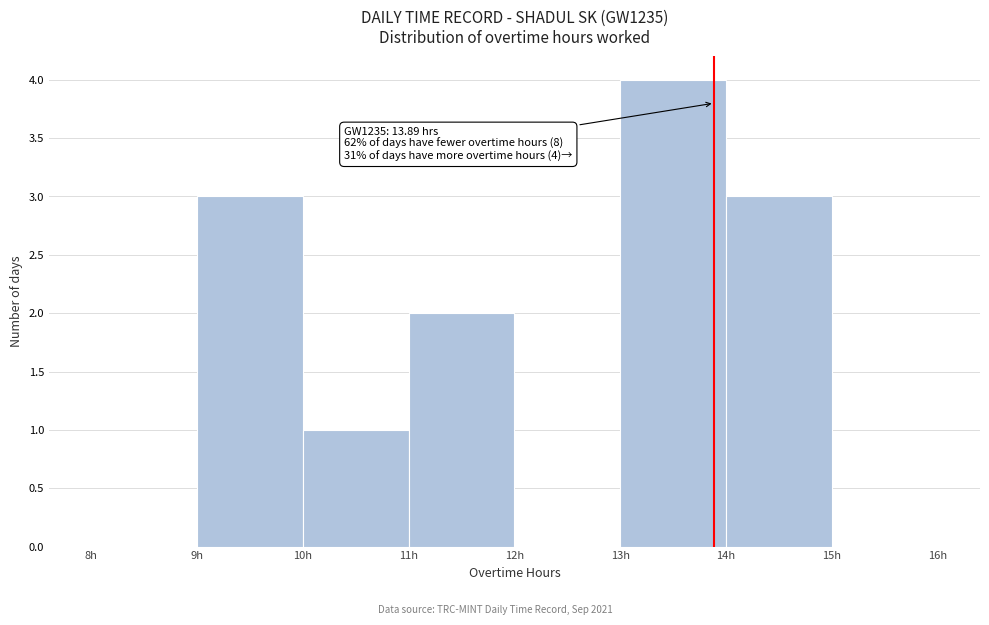

Which range on the x-axis has the tallest bar?

13 to 14